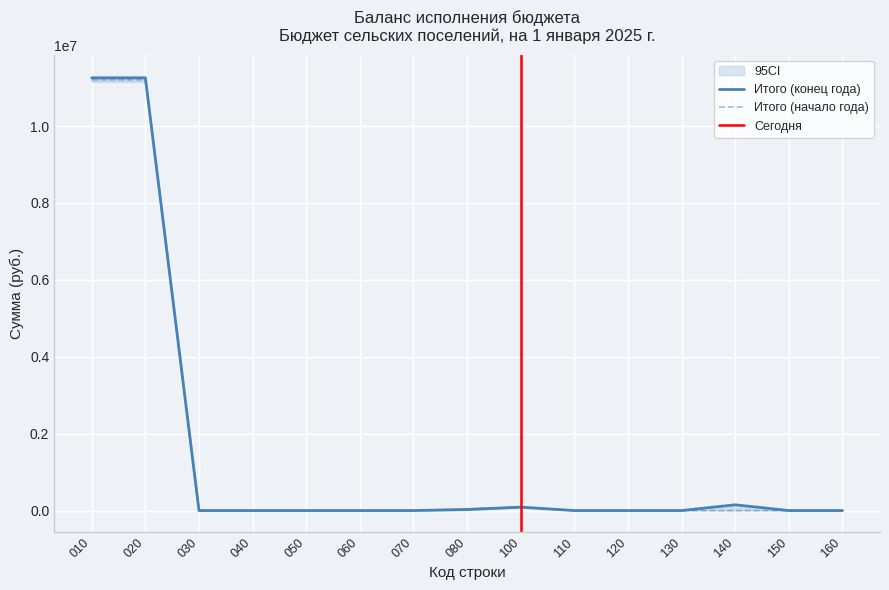

Is it true that Итого (начало года) equals 4940483.0 at 120?

False